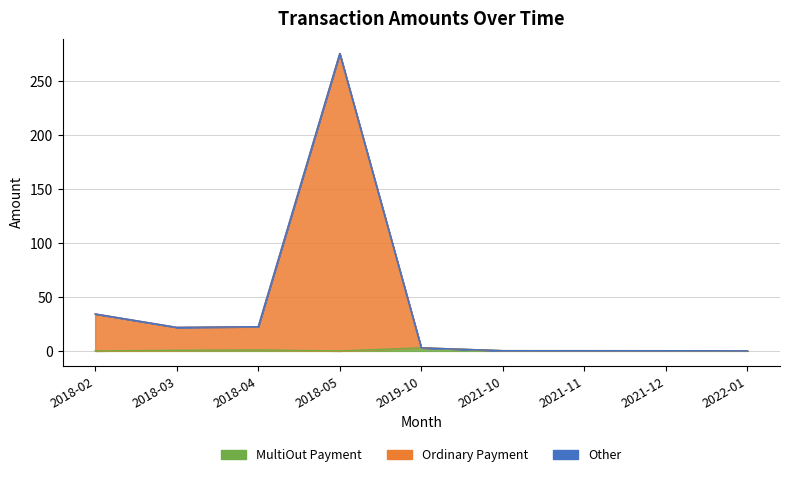

Rank the series at 2018-02 from highest to lowest value.

Ordinary Payment, MultiOut Payment